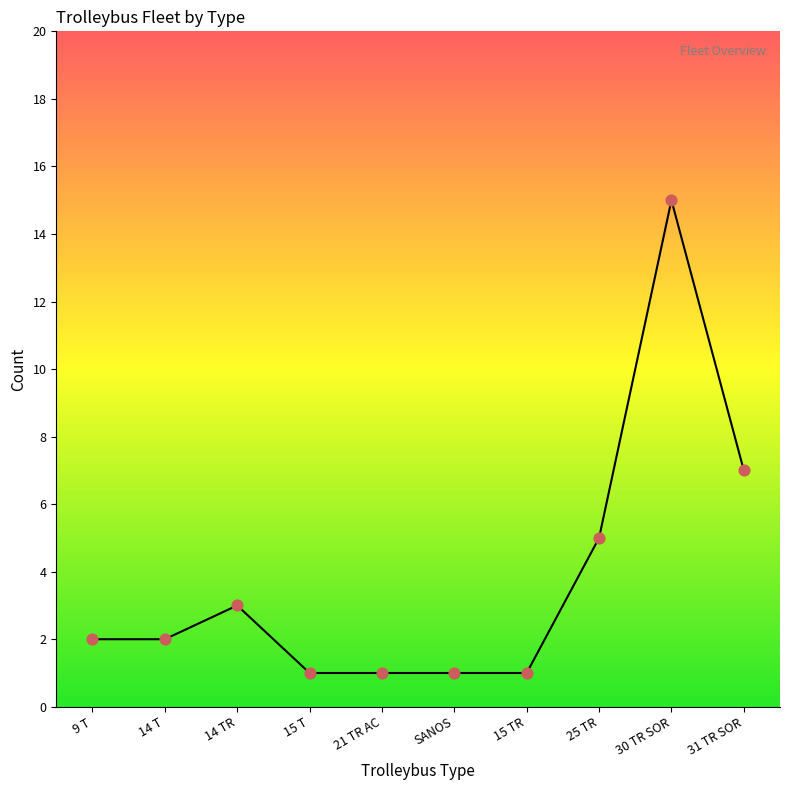

Between SANOS and 14 T, which is larger?

14 T